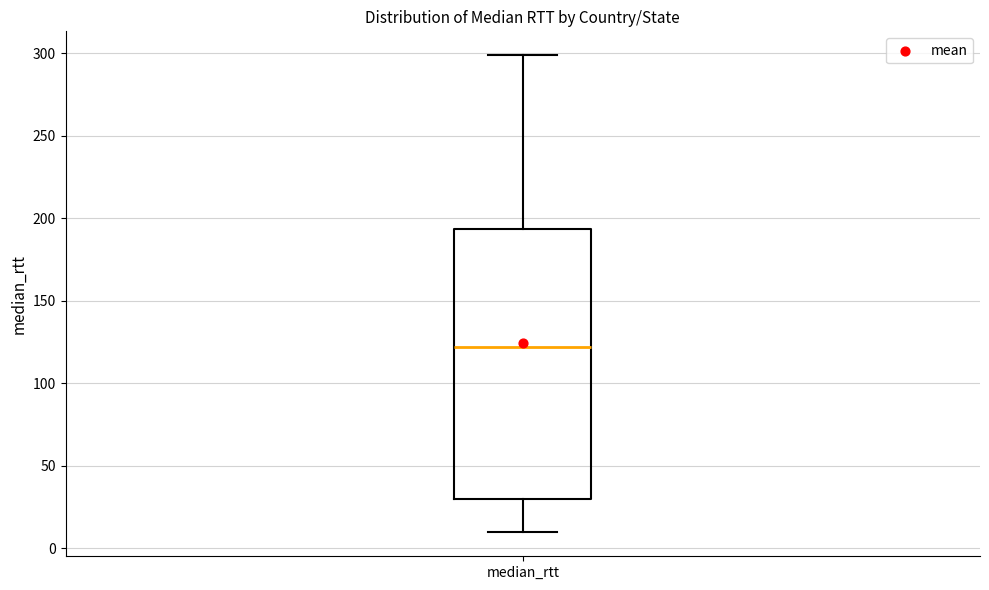

Read this box plot against the y-axis: the position of the median line, the range covered by the box, and the ends of both whiskers. The values are not printed on the chart, so give them approximately, as read against the axis.

median 120, box 30 to 195, whiskers 10 to 300